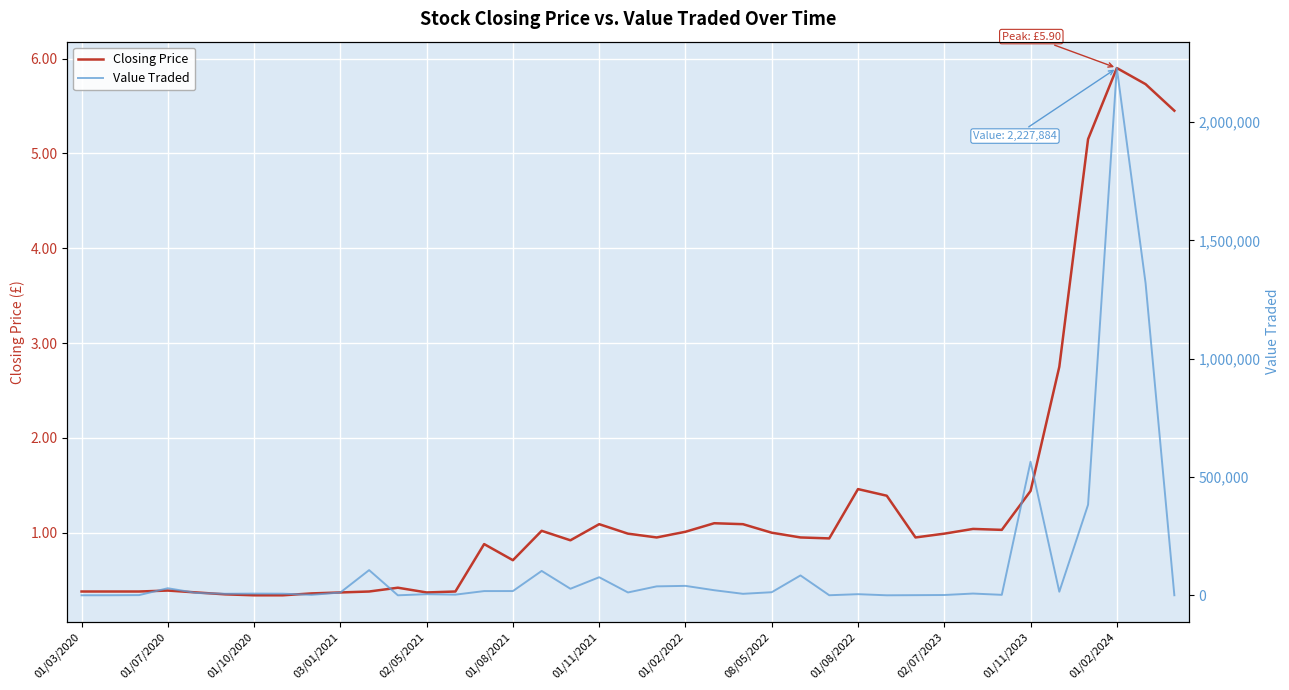

The value of Closing Price at 01/08/2021 is 0.2. True or false?

False